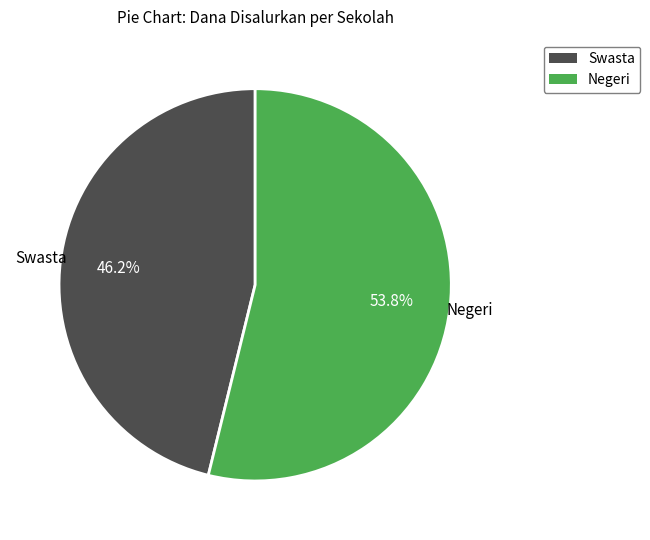

How many segments does this pie chart have?

2